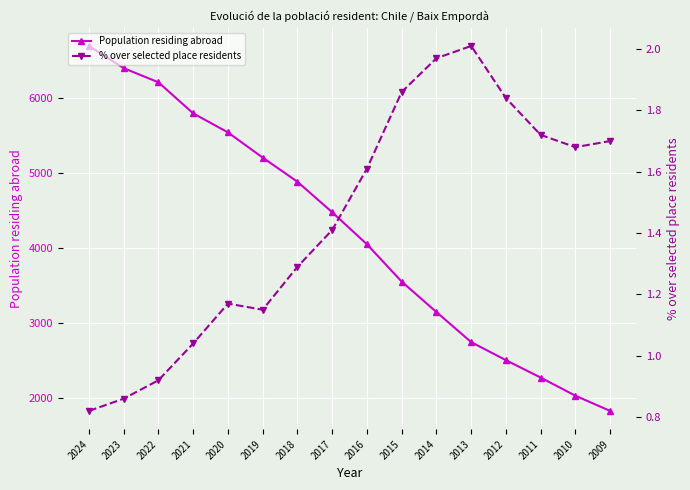

Reading left to right, transcribe all the data shown in this chart.

Population residing abroad: 6693.0	6397.0	6208.0	5794.0	5540.0	5204.0	4882.0	4475.0	4048.0	3550.0	3144.0	2743.0	2502.0	2270.0	2028.0	1825.0
% over selected place residents: 0.8	0.9	0.9	1.0	1.2	1.1	1.3	1.4	1.6	1.9	2.0	2.0	1.8	1.7	1.7	1.7